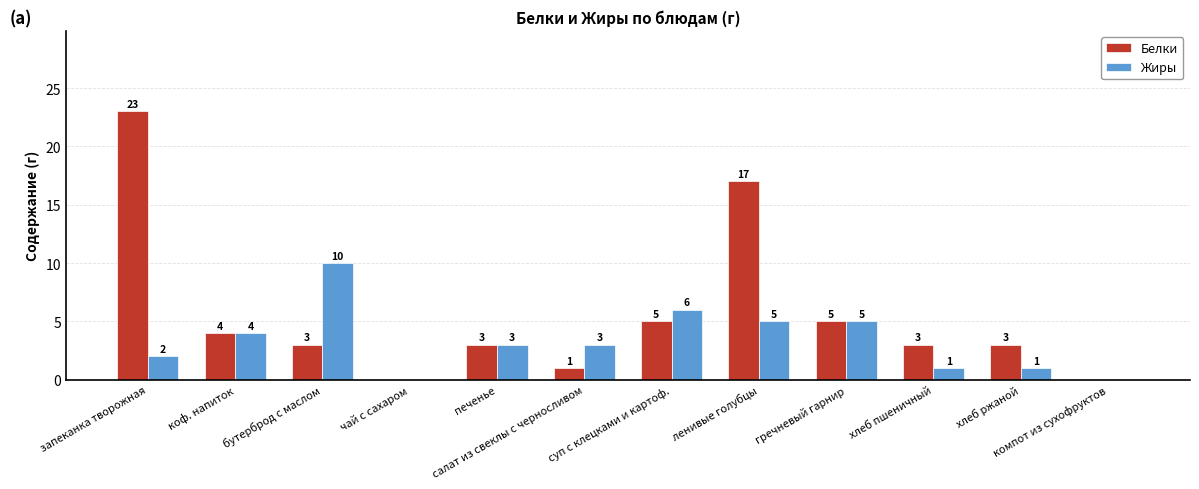

What is the sum of all Белки values?

67